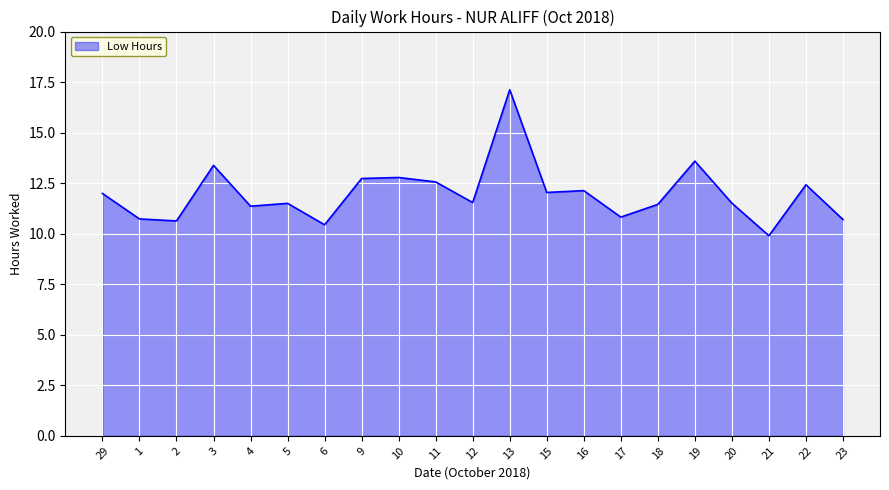

What is the sum of all values?

251.3